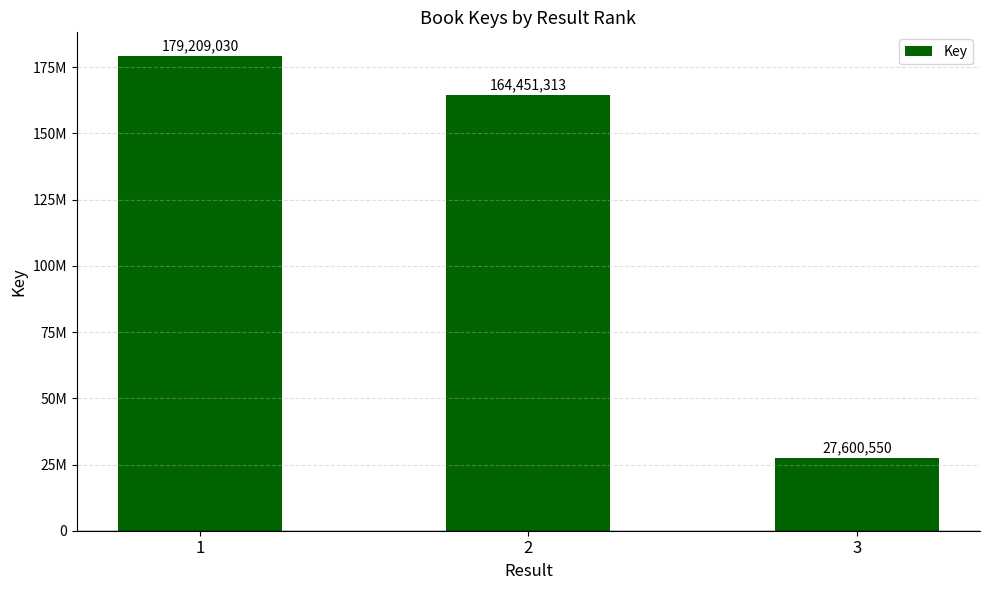

What is the minimum value shown in the chart?

27600550